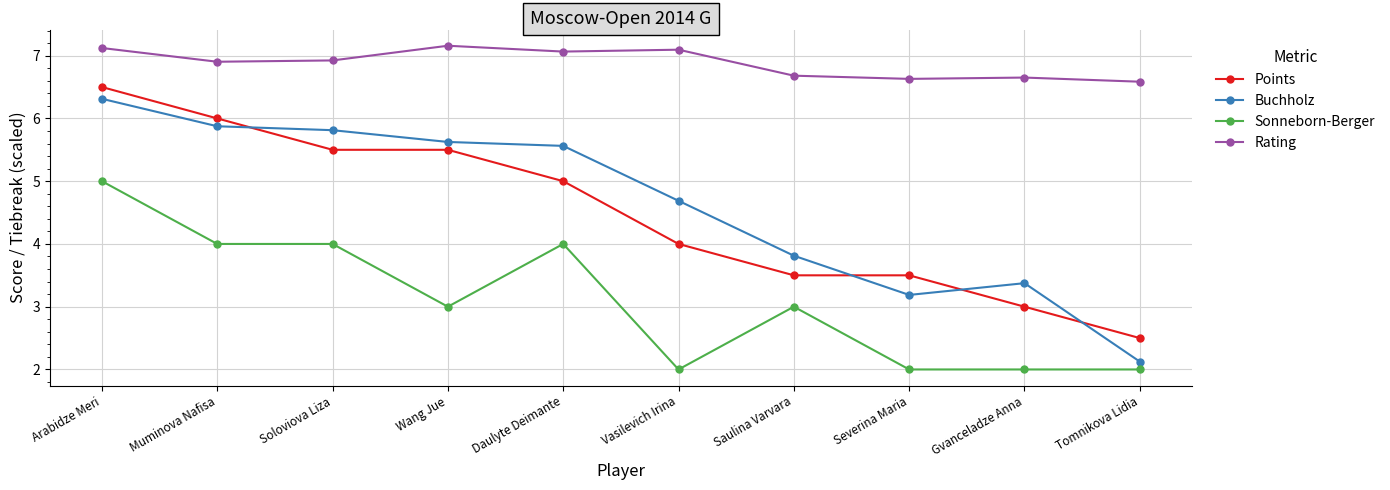

What is the smallest value displayed?

2.0